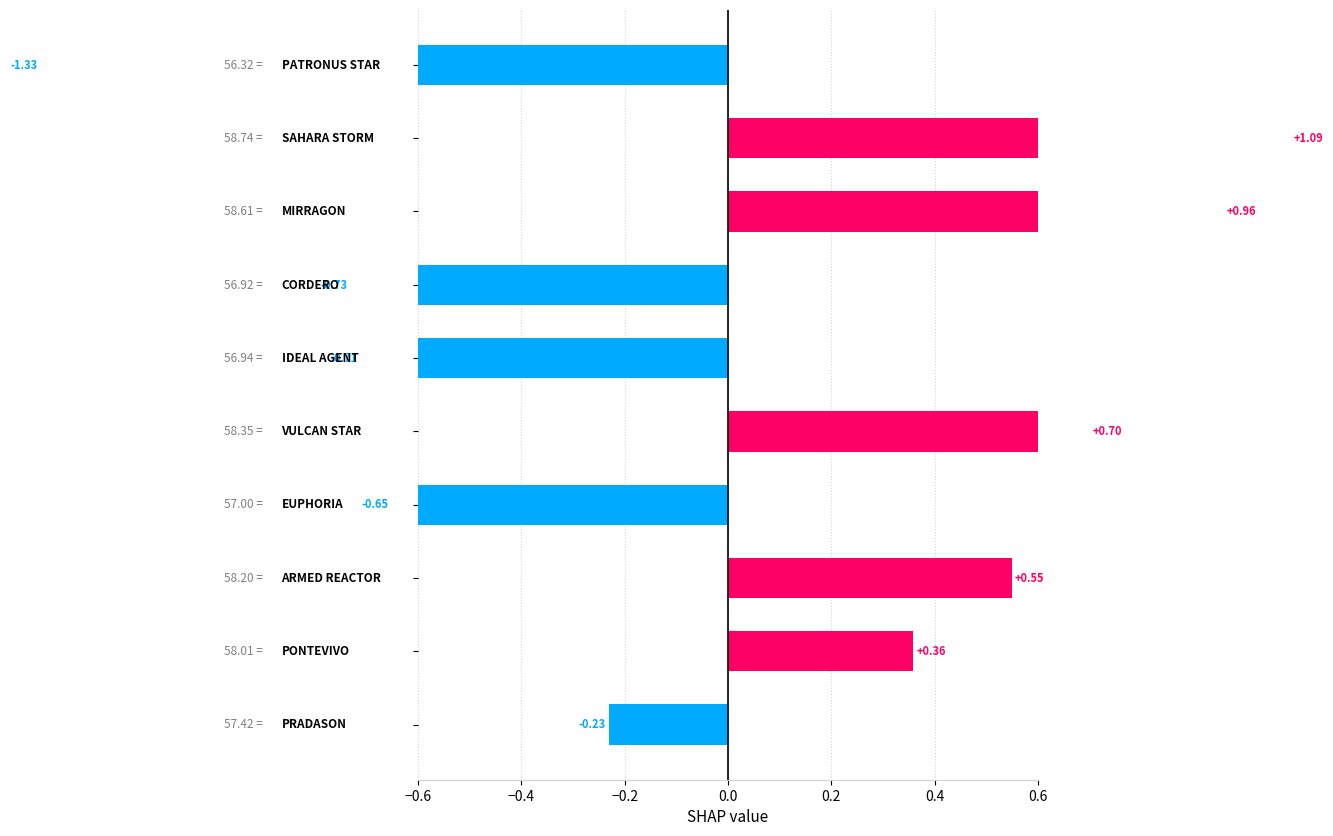

What position from the left is 0.6?

7